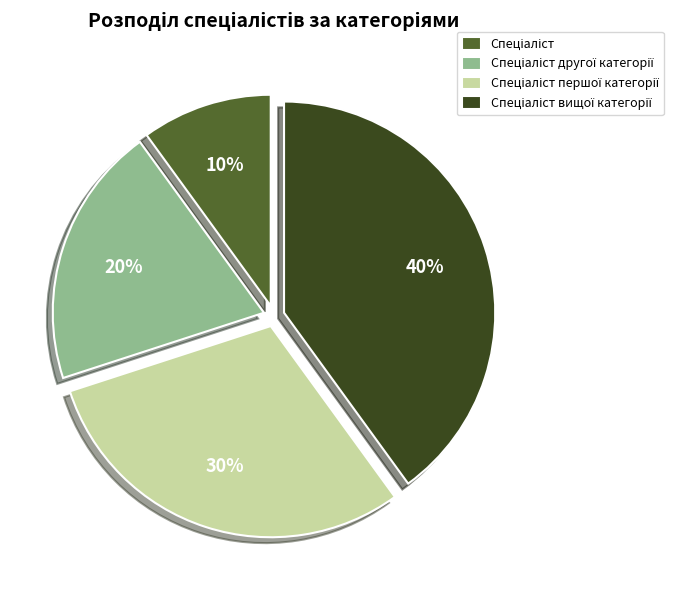

Is there any slice that represents more than half of the pie?

No